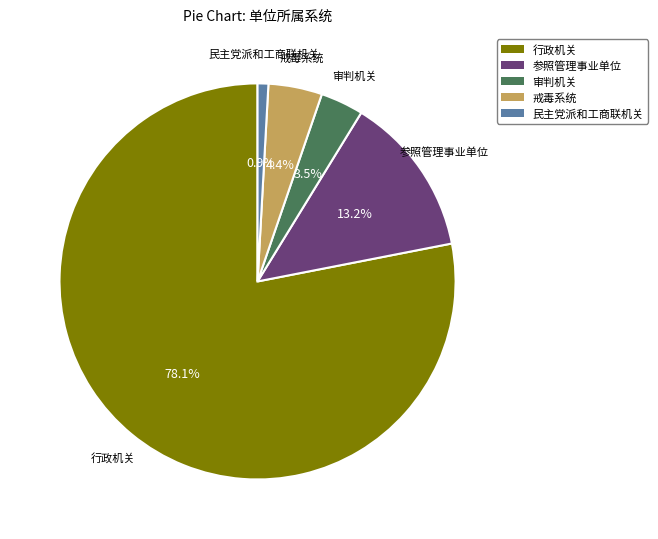

Which slice is the largest?

行政机关